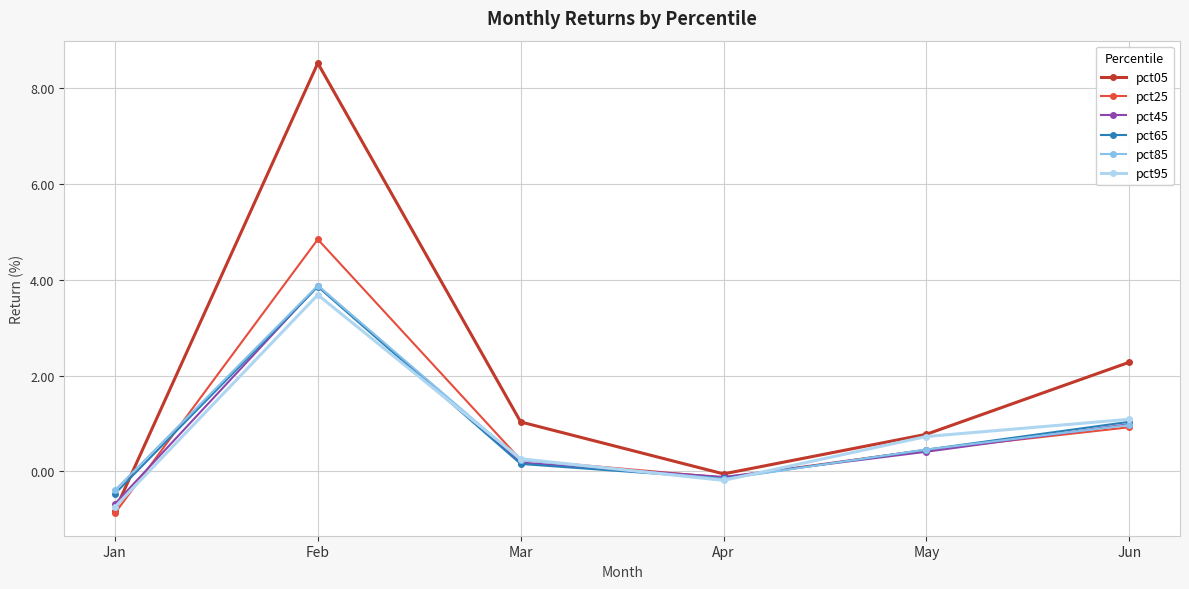

Reading left to right, transcribe all the data shown in this chart.

pct05: Jan=-0.8	Feb=8.5	Mar=1.0	Apr=-0.1	May=0.8	Jun=2.3
pct25: Jan=-0.9	Feb=4.8	Mar=0.2	Apr=-0.1	May=0.4	Jun=0.9
pct45: Jan=-0.7	Feb=3.9	Mar=0.2	Apr=-0.1	May=0.4	Jun=1.0
pct65: Jan=-0.5	Feb=3.9	Mar=0.2	Apr=-0.2	May=0.5	Jun=1.0
pct85: Jan=-0.4	Feb=3.9	Mar=0.2	Apr=-0.2	May=0.5	Jun=1.0
pct95: Jan=-0.7	Feb=3.7	Mar=0.3	Apr=-0.2	May=0.7	Jun=1.1